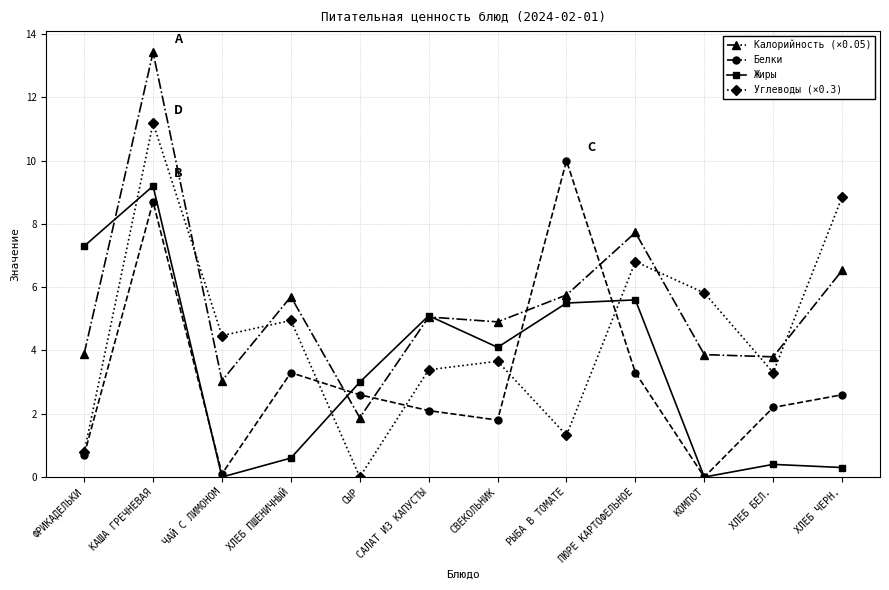

What is the value of the Калорийность (×0.05) point at the 2nd from the left?

13.4